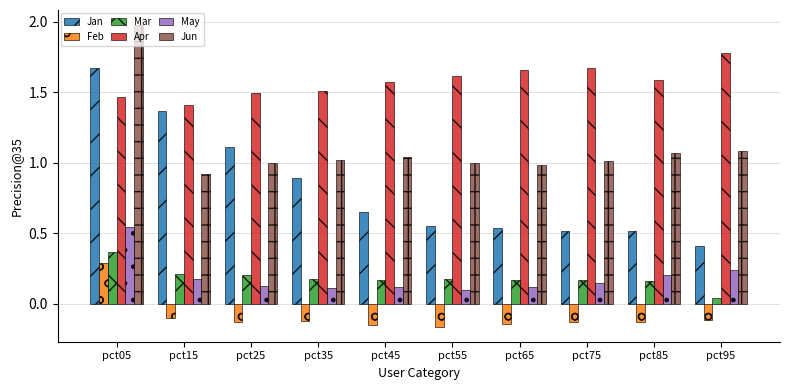

What is the difference between the maximum and minimum values in the Jan series?

1.3